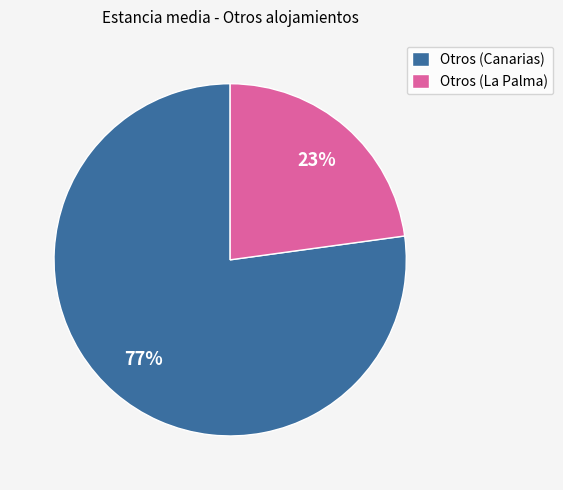

Which slice is the largest?

Otros (Canarias)